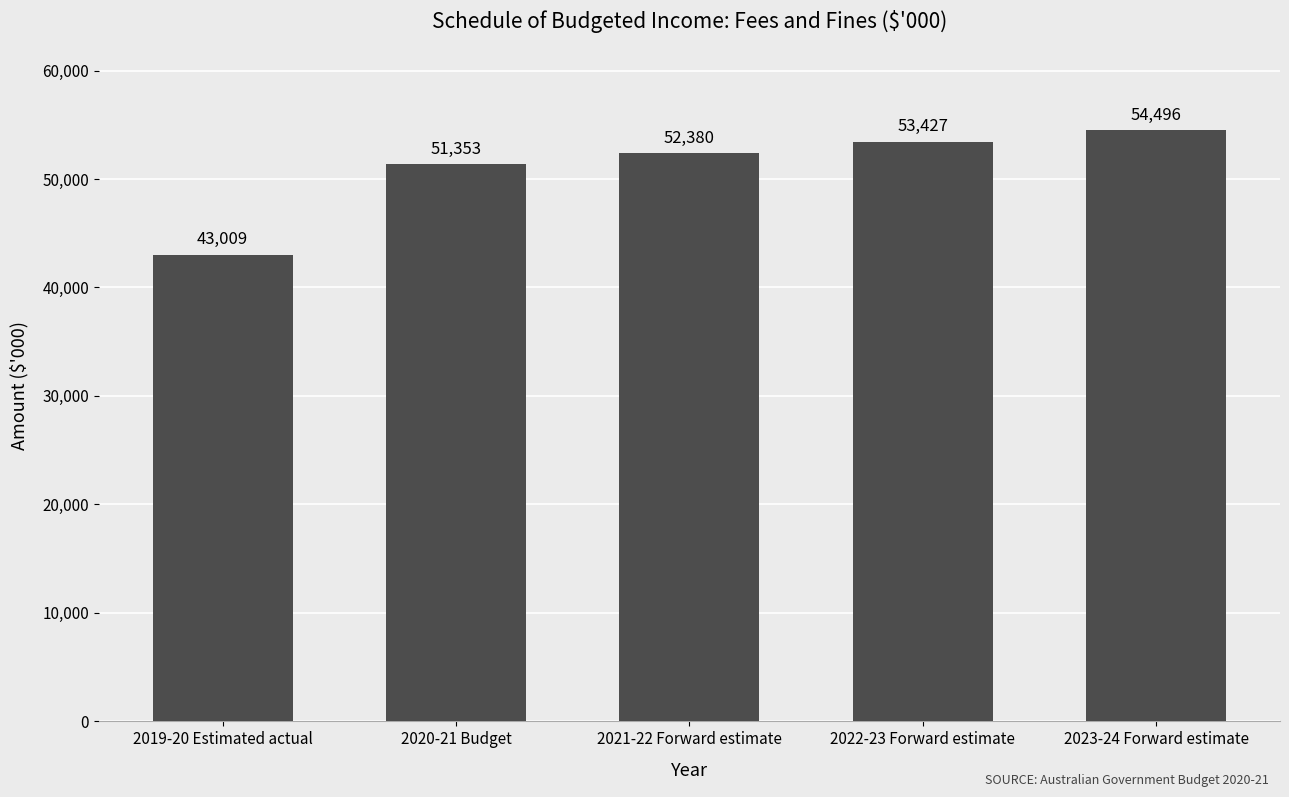

Which has a higher value, 2020-21 Budget or 2019-20 Estimated actual?

2020-21 Budget